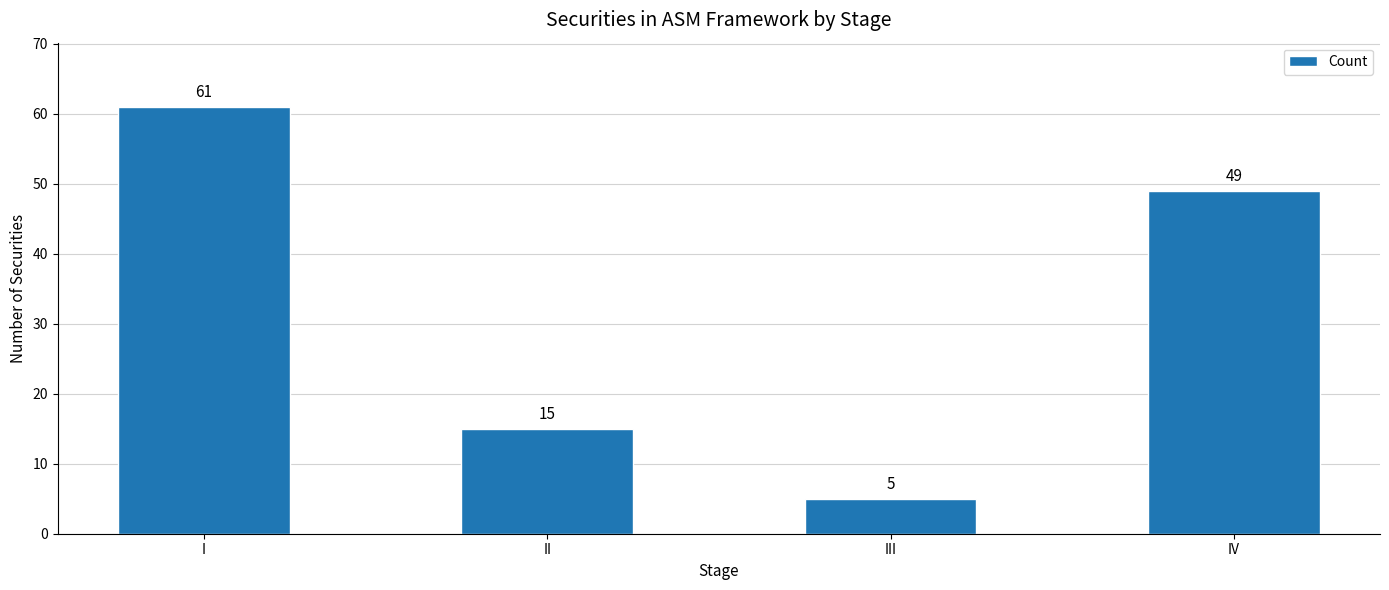

Reading left to right, transcribe all the data shown in this chart.

61	15	5	49